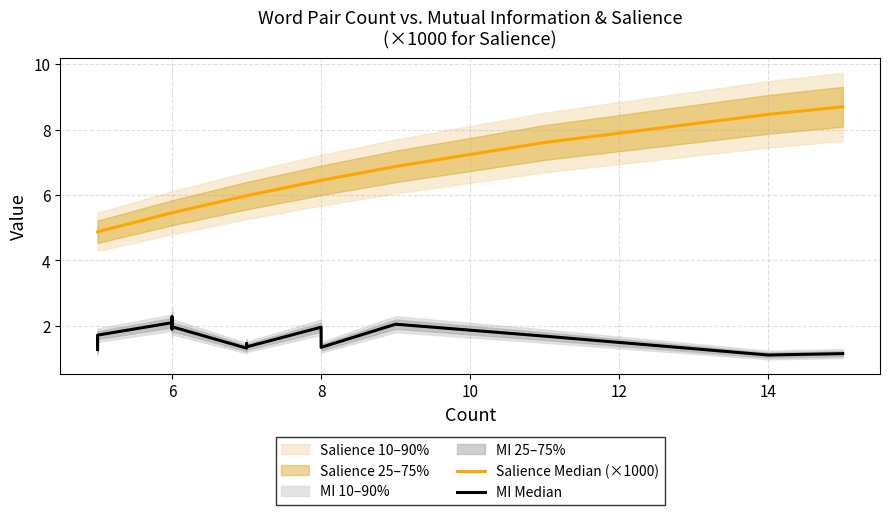

True or false: MI Median and Salience Median (×1000) intersect in this chart.

False